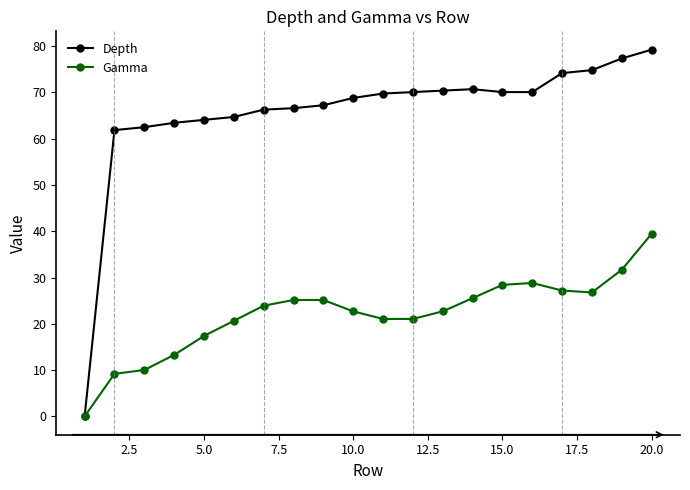

Rank the series by their average value, from lowest to highest.

Gamma, Depth